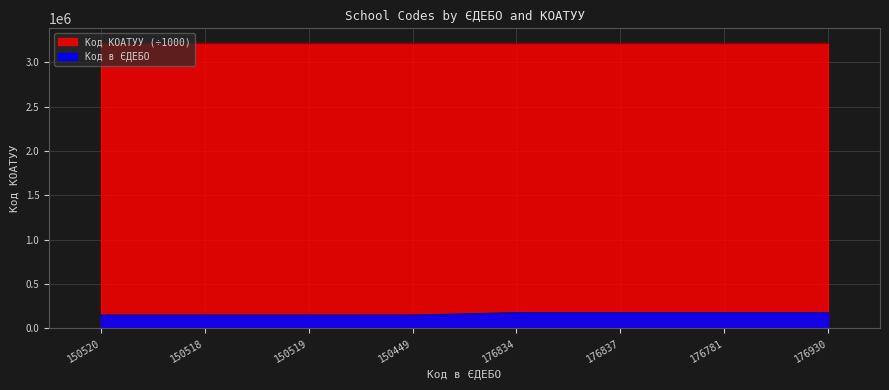

Reading left to right, what are all the values shown in this chart?

150520=150520	150518=150518	150519=150519	150449=150449	176834=176834	176837=176837	176781=176781	176930=176930